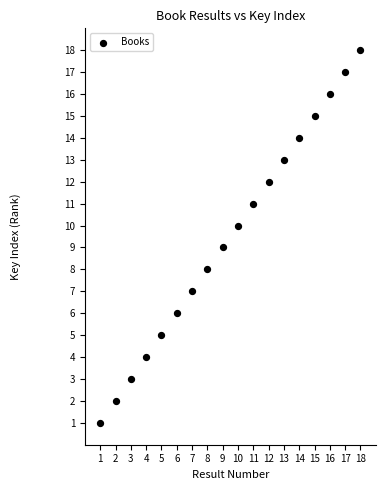

What is the range of Y values (max minus min)?

17